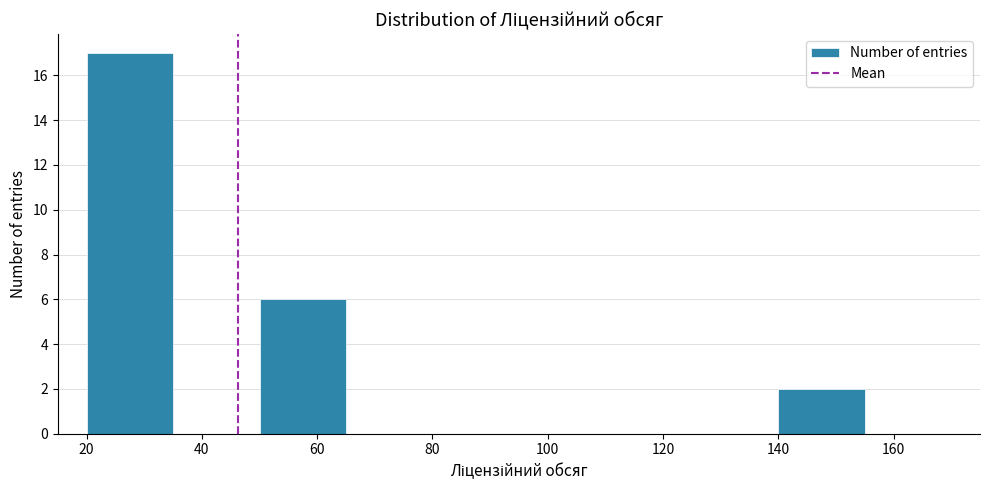

How tall is the bar that spans 50 to 65 on the x-axis? Neither the bar edges nor the heights are printed on the chart, so give them approximately, as read against the axes.

6